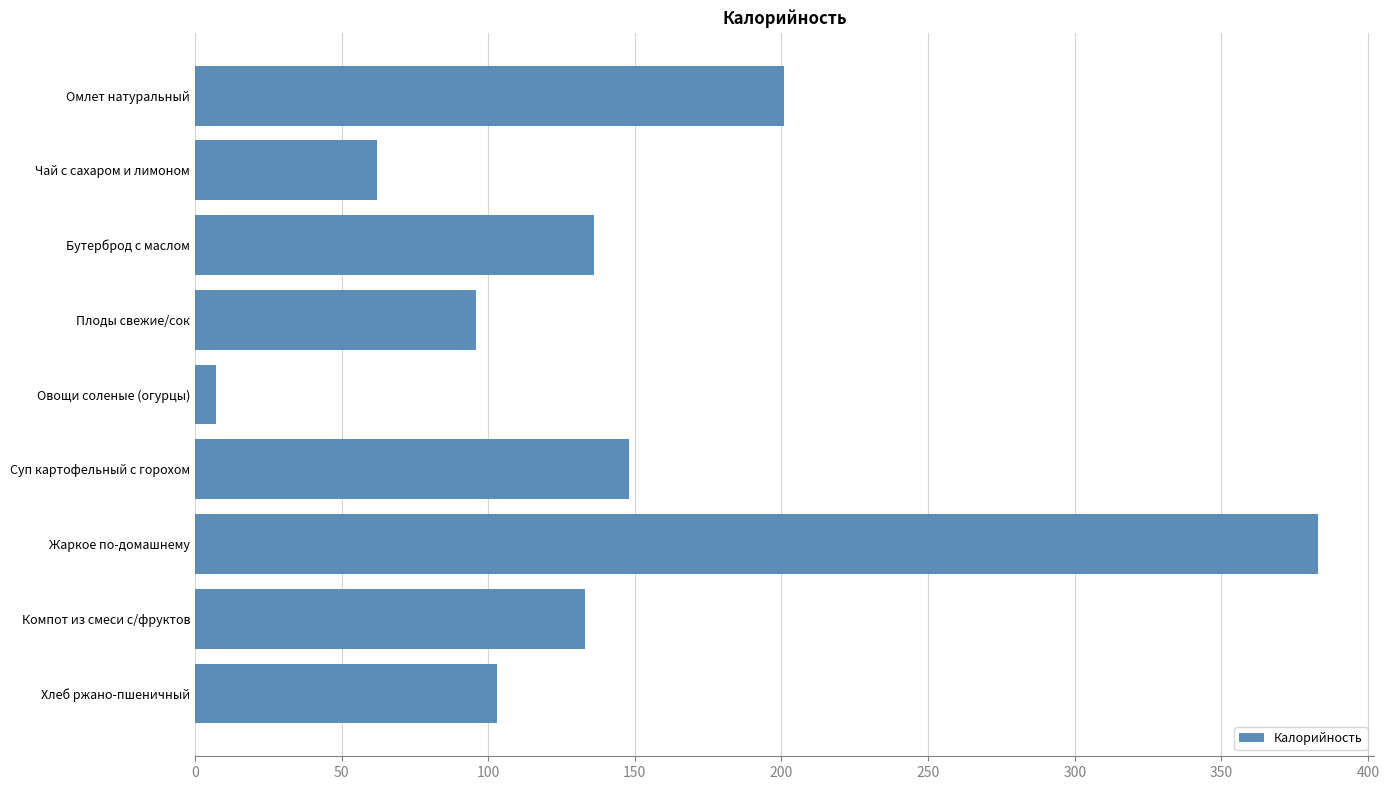

The chart shows a value of 78 at Омлет натуральный. True or false?

False